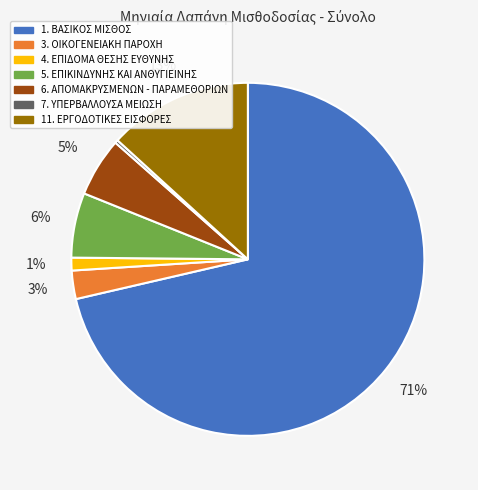

Which slice is the smallest?

7. ΥΠΕΡΒΑΛΛΟΥΣΑ ΜΕΙΩΣΗ